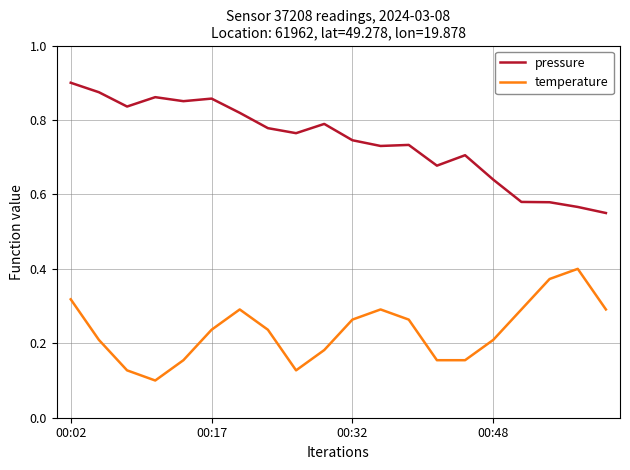

Rank the series by their maximum value, from lowest to highest.

temperature, pressure